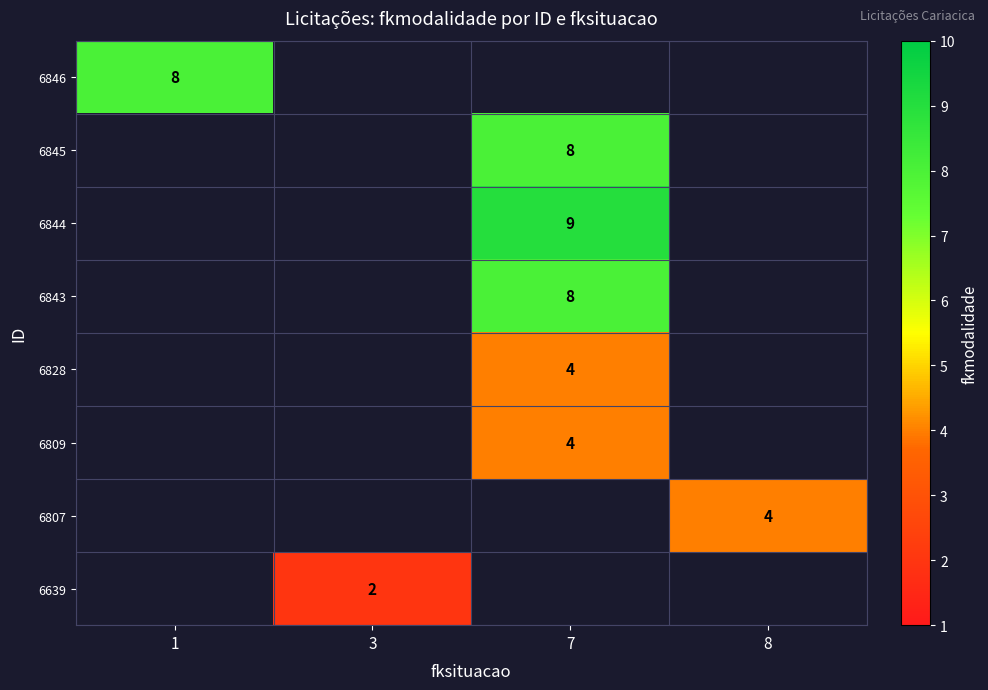

How many data points does each series have?

4